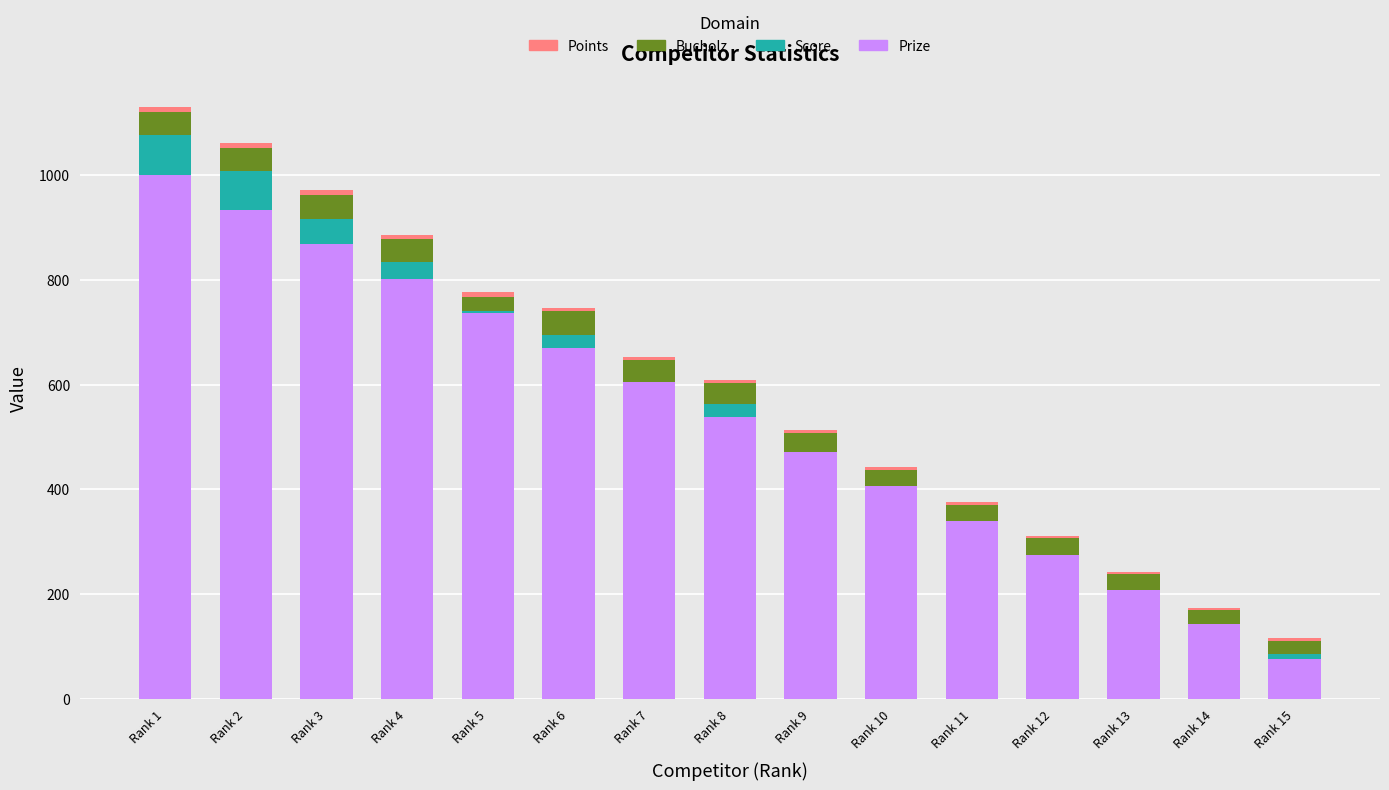

At which label is Prize closest to 538?

Rank 8